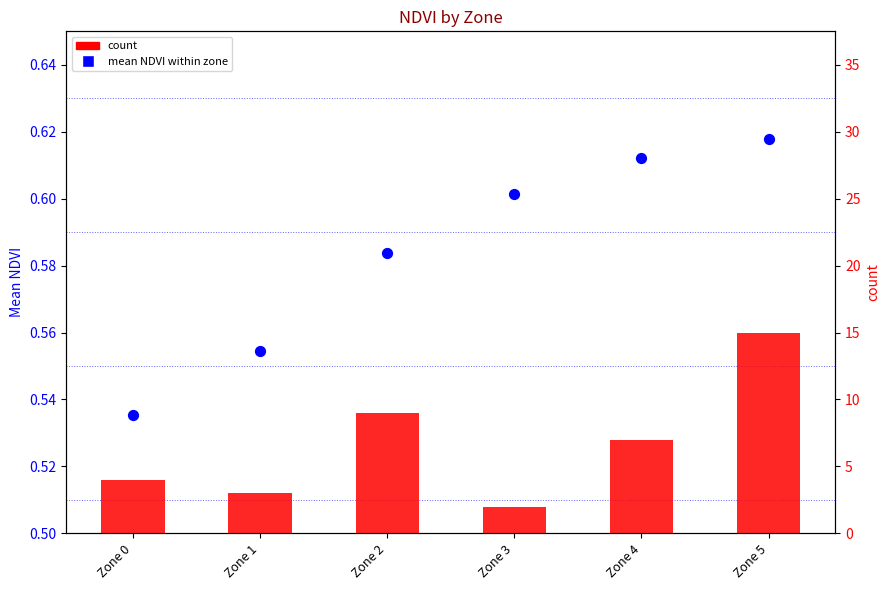

Which series has the widest spread of Y values?

count